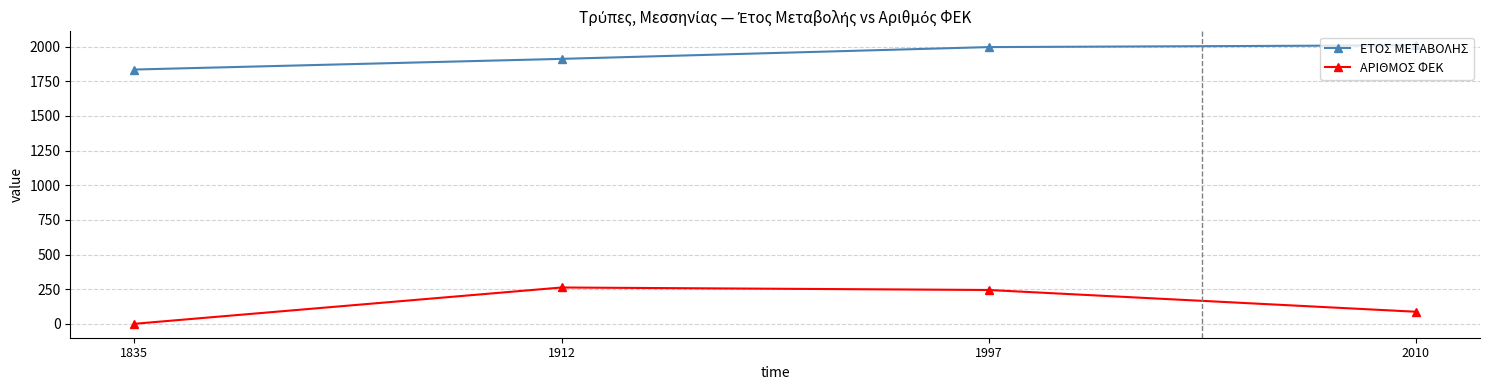

List the series in order of their peak value, highest first.

ΕΤΟΣ ΜΕΤΑΒΟΛΗΣ, ΑΡΙΘΜΟΣ ΦΕΚ